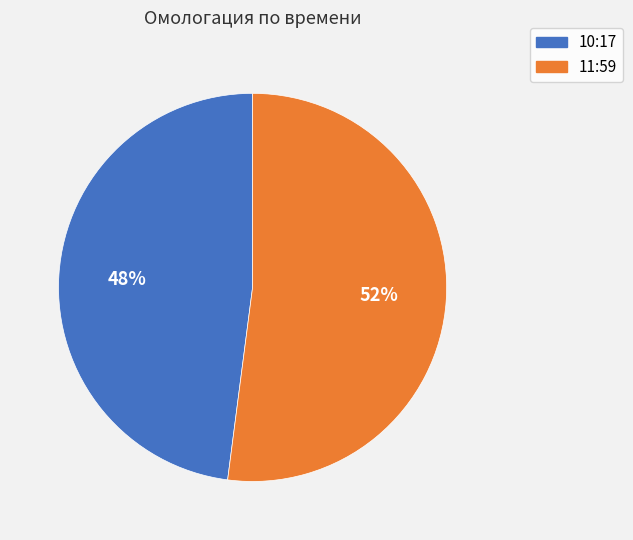

Which category has the smallest portion of the pie?

10:17